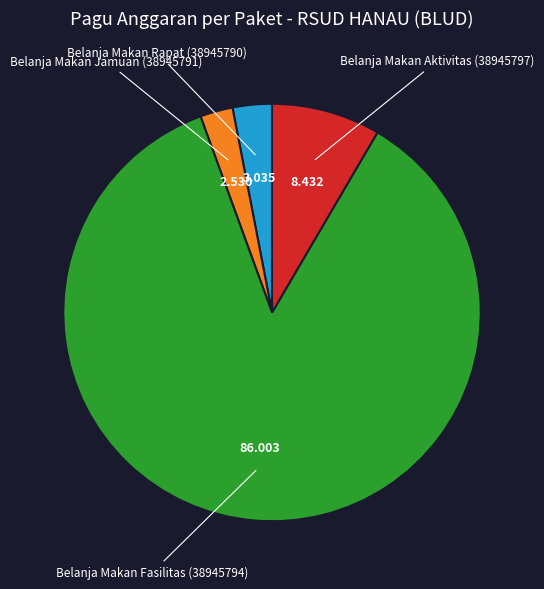

Is there a majority slice in this chart?

Yes